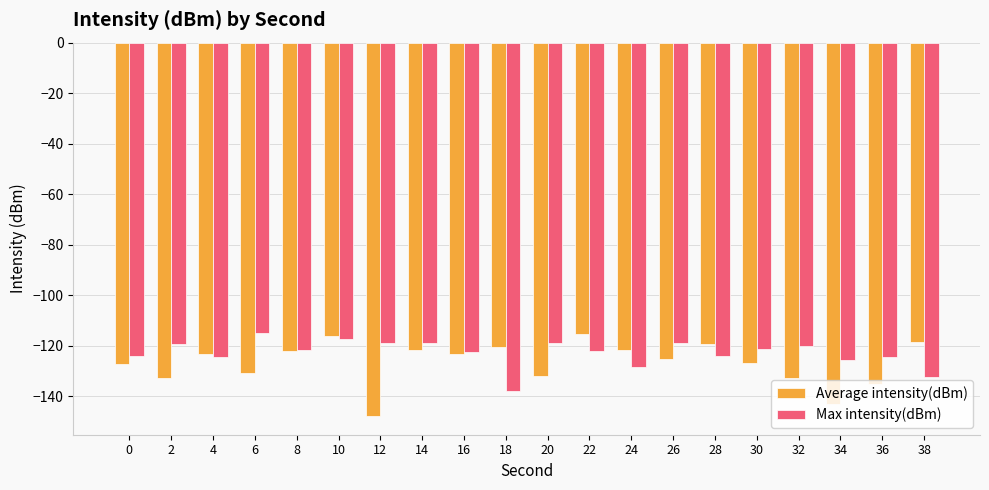

Between 4 and 12, which series saw the biggest shift?

Average intensity(dBm)